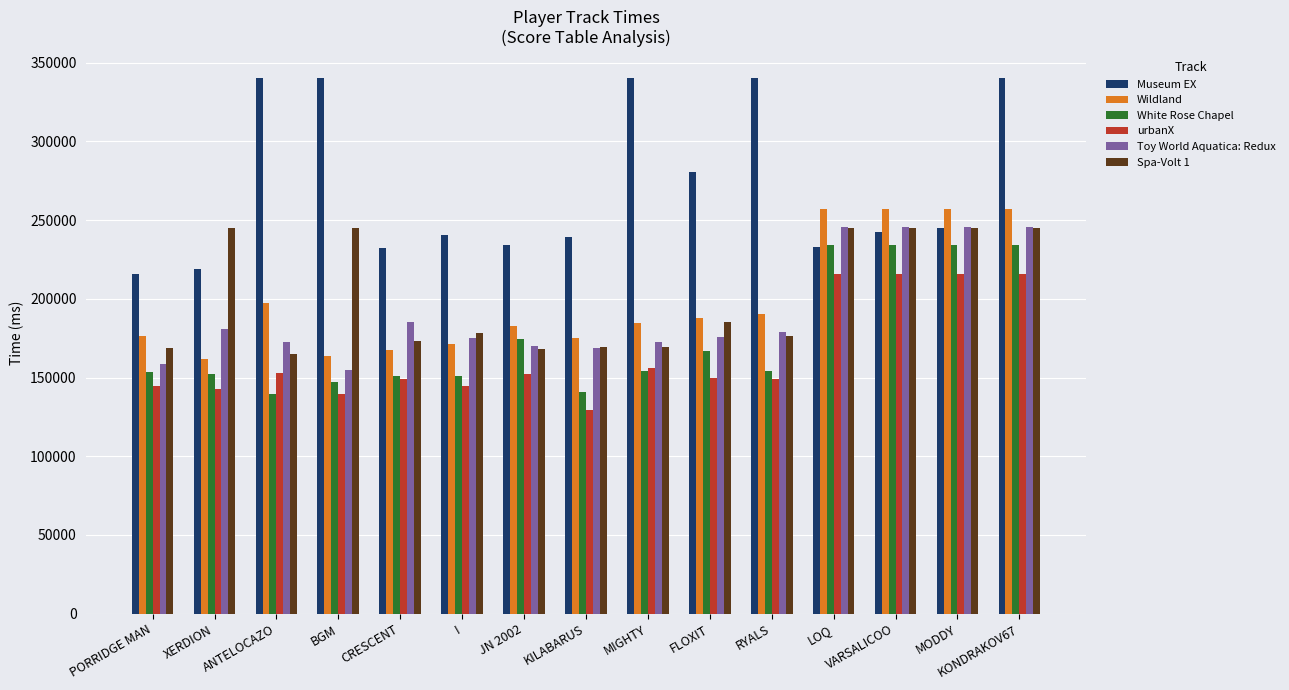

What are all the series names shown in the legend?

Museum EX, Wildland, White Rose Chapel, urbanX, Toy World Aquatica: Redux, Spa-Volt 1